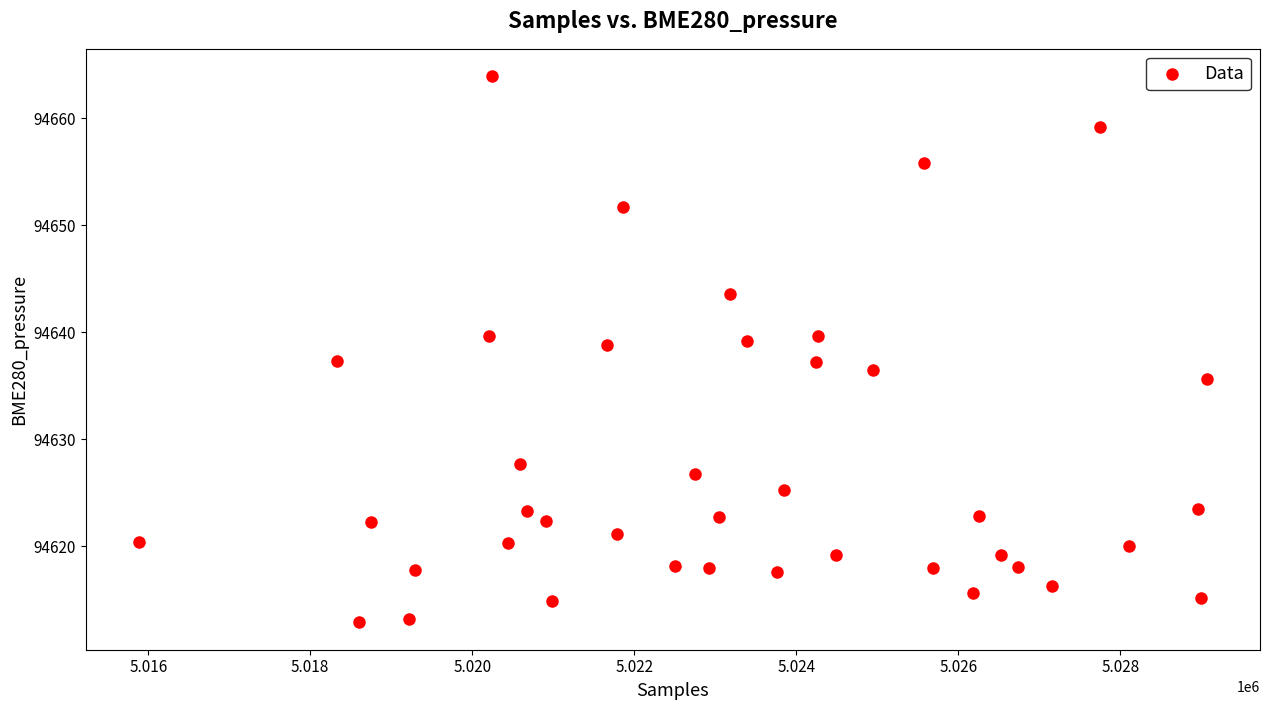

What is the range of X values (max minus min)?

13178.0